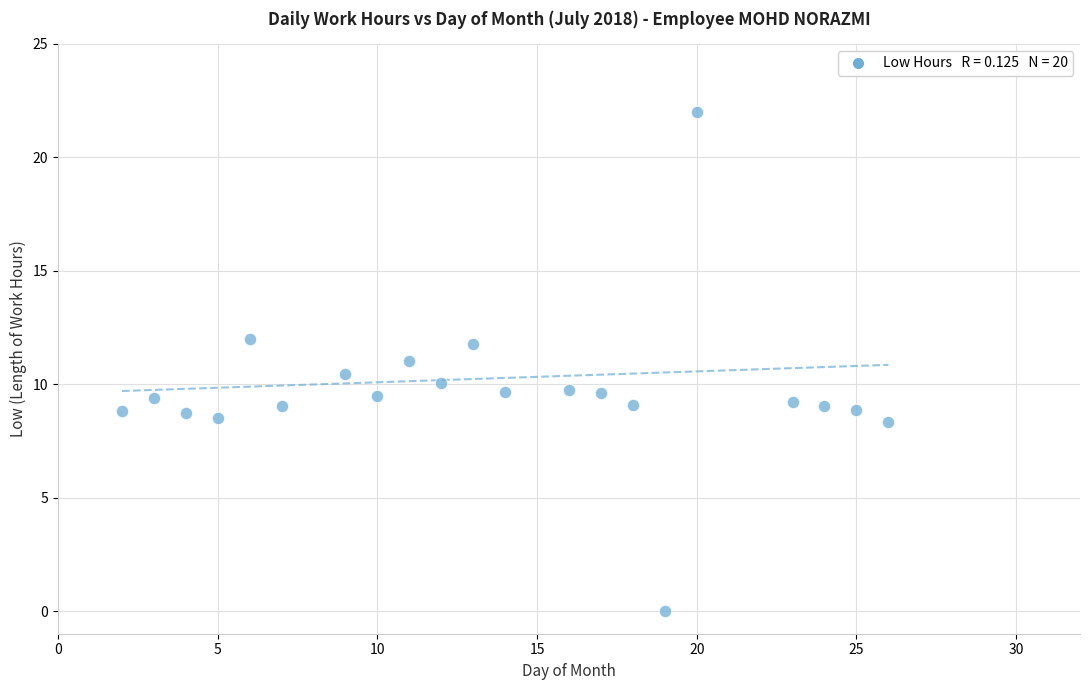

What is the range of Y values (max minus min)?

22.0